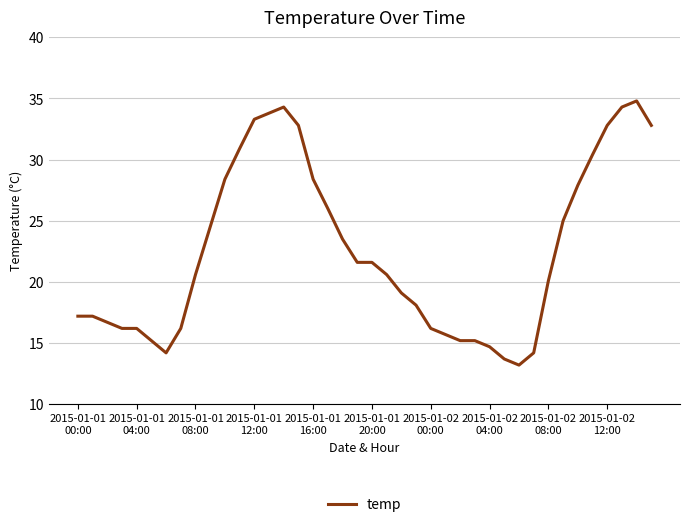

How many lines are shown in the chart?

1